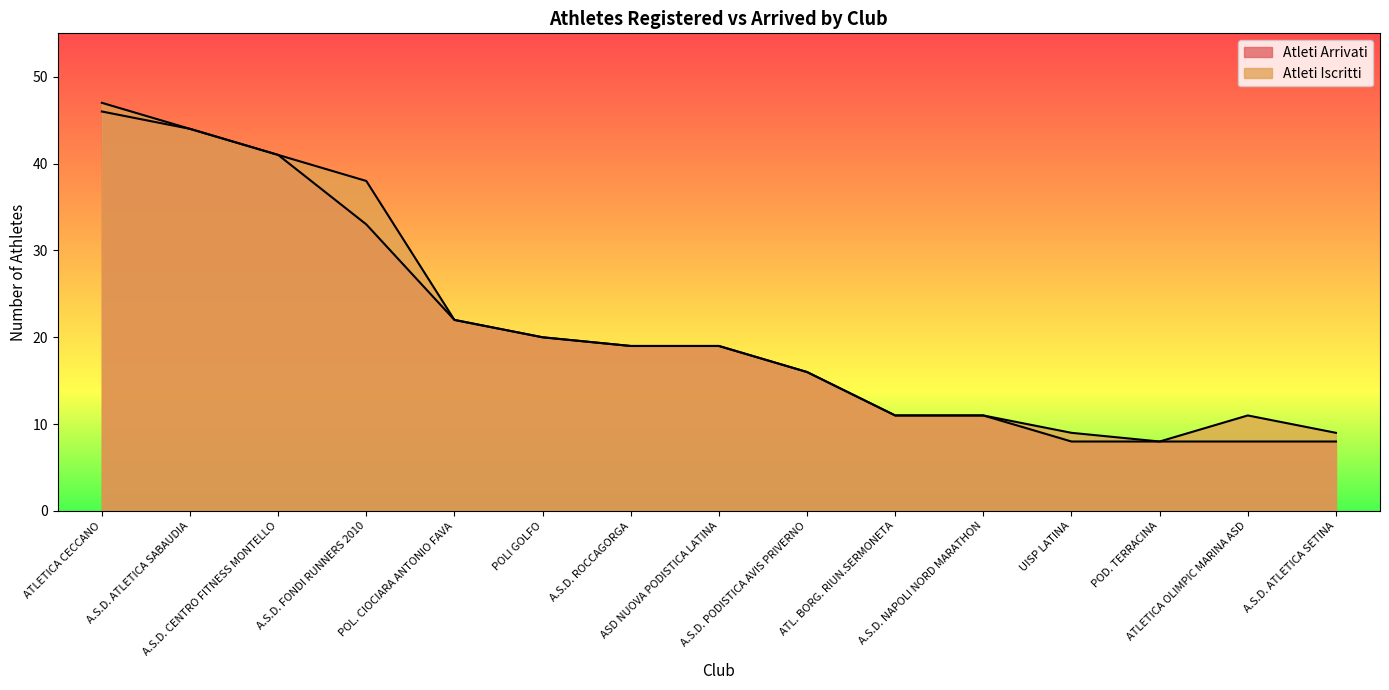

Which has a higher value, POL. CIOCIARA ANTONIO FAVA or ATL. BORG. RIUN.SERMONETA?

POL. CIOCIARA ANTONIO FAVA